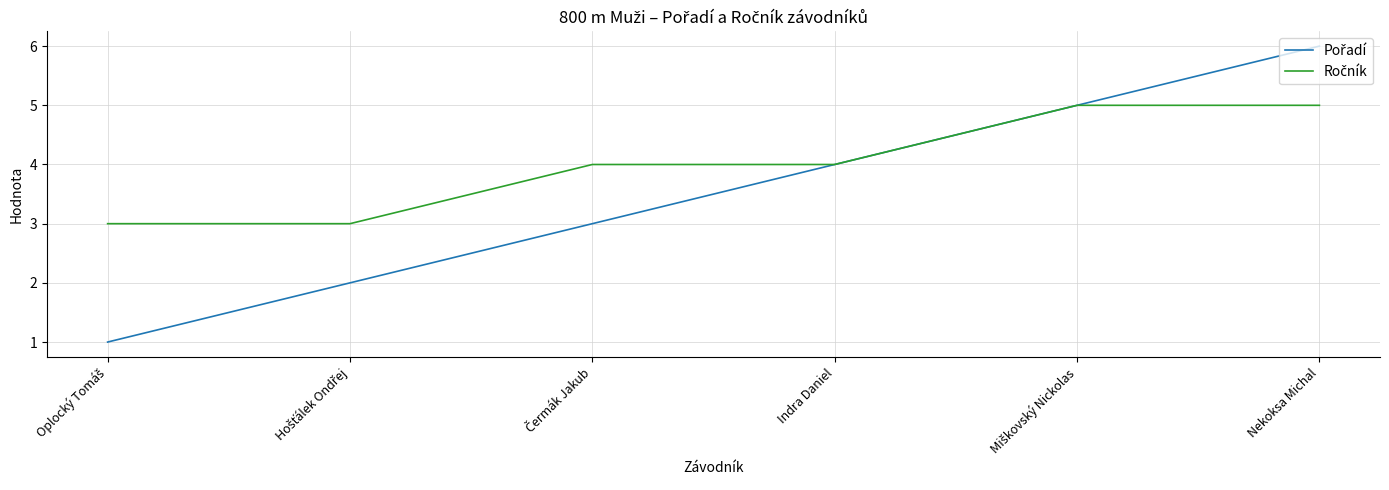

What is the greatest value displayed?

6